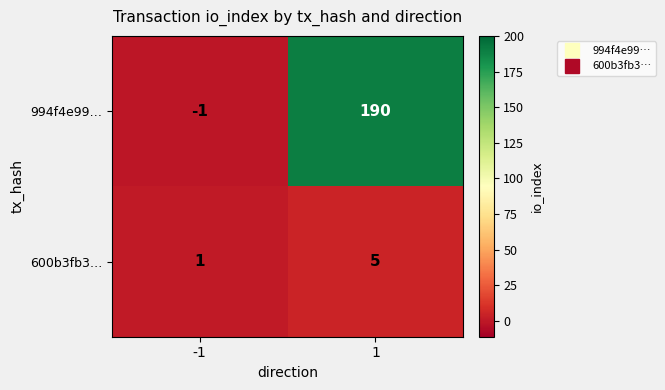

The 994f4e99… series shows -2 at -1. True or false?

False